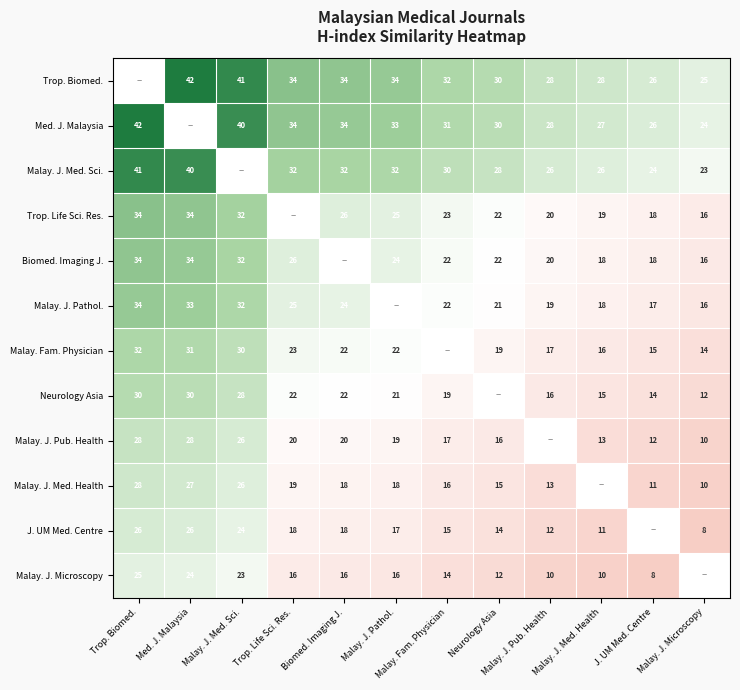

The value of Malay. J. Pathol. at Trop. Biomed. is 9.9. True or false?

False